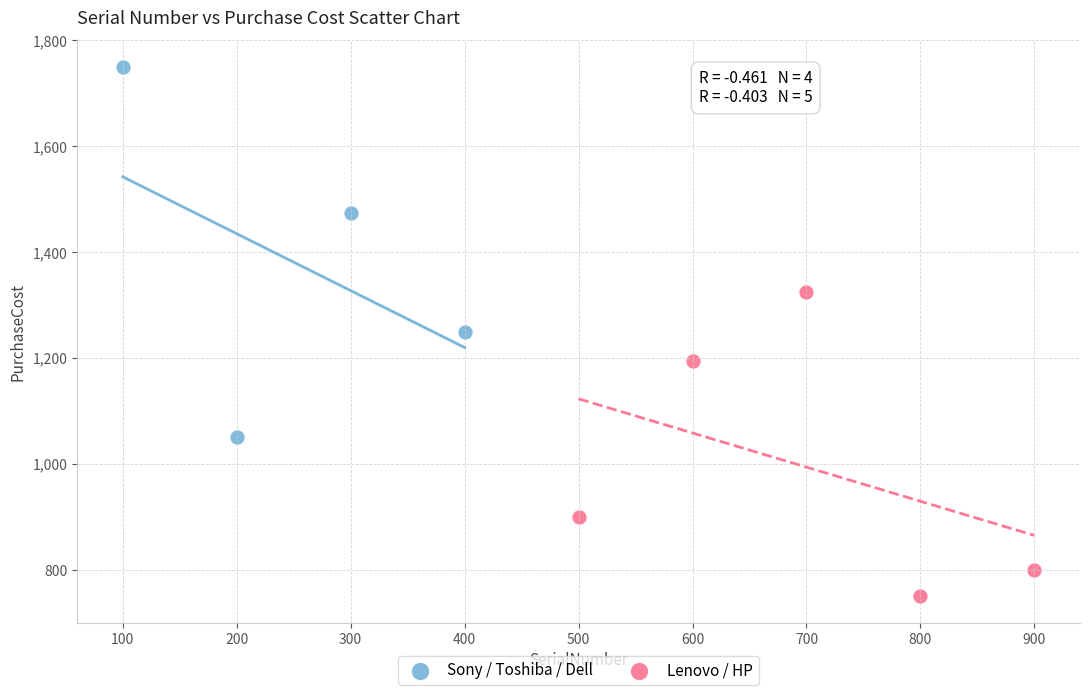

What are all the series names shown in the legend?

Sony / Toshiba / Dell, Lenovo / HP